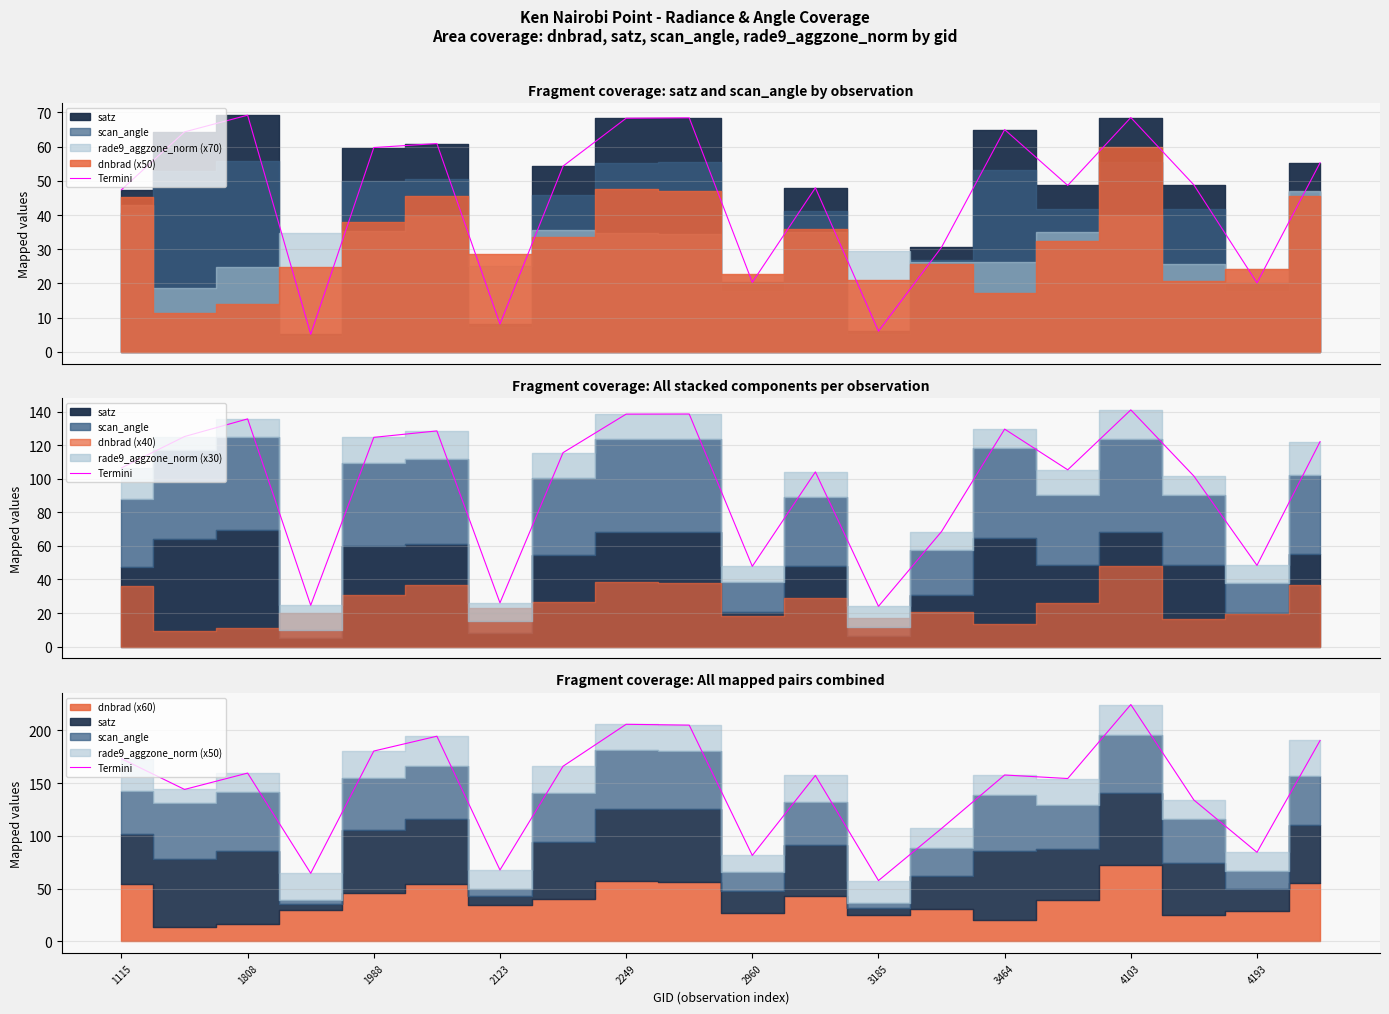

What is the value of the 13th point from the left?

57.5